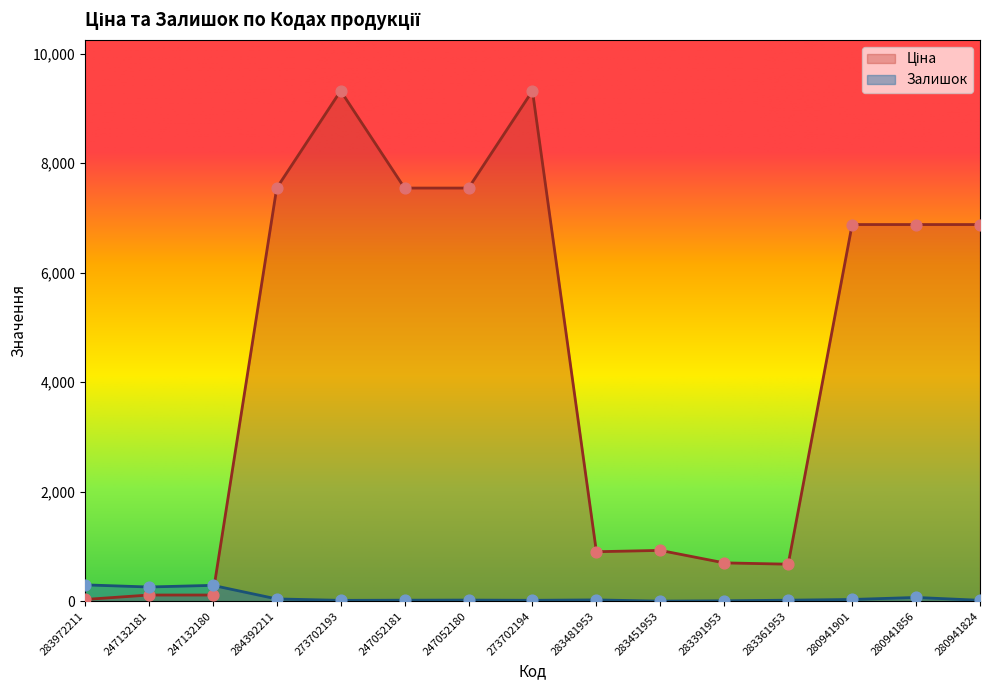

What is the total value across all series at 273702194?

9338.4